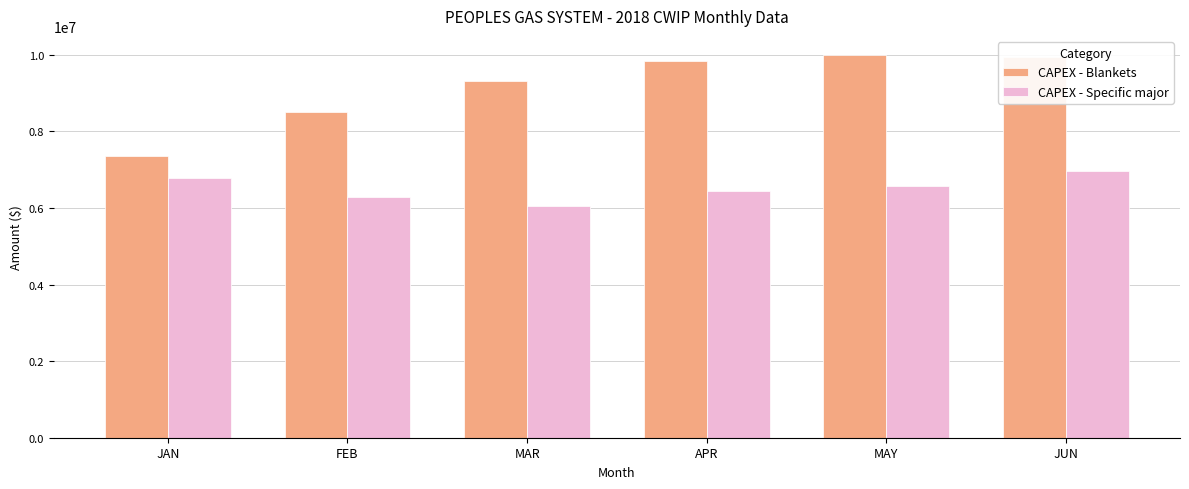

At which category is the sum across all series the highest?

JUN